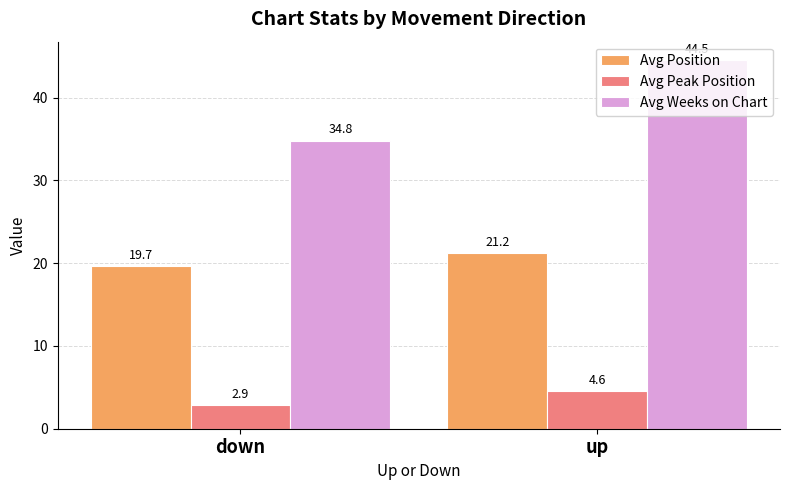

What is the difference between the maximum and minimum values in the Avg Position series?

1.5